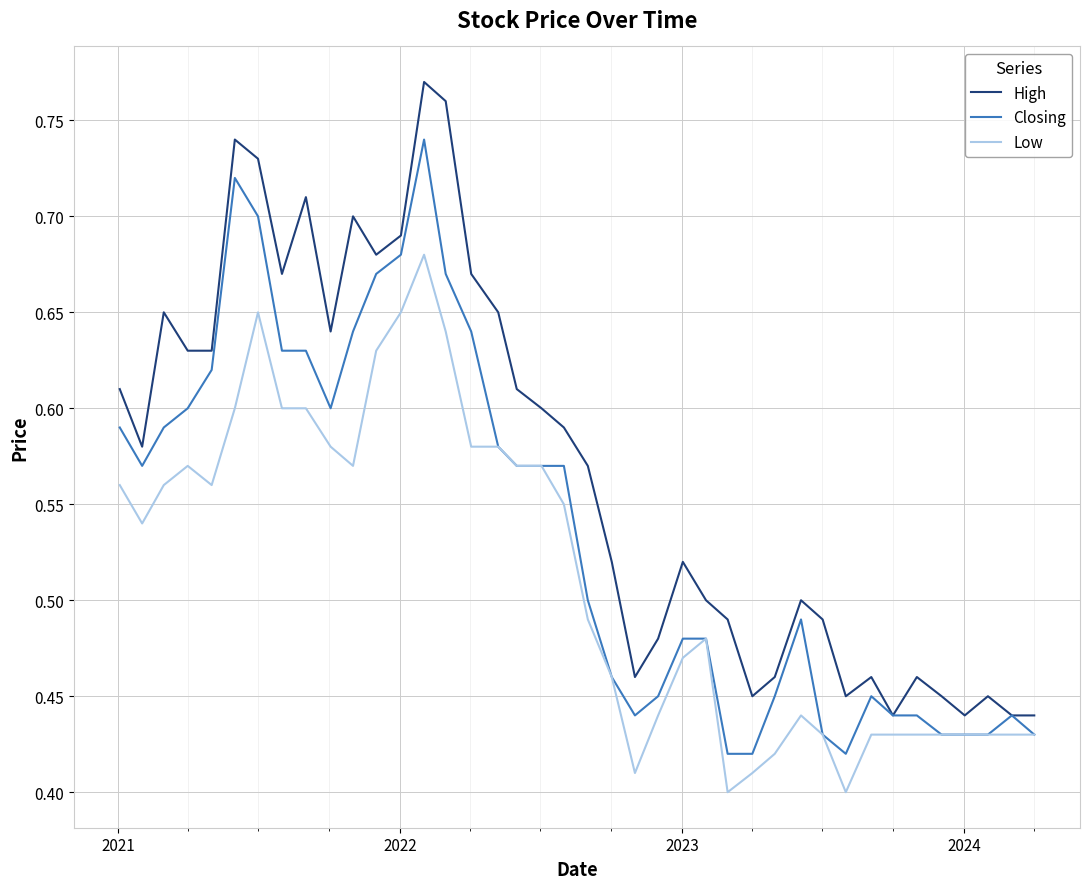

List the series in order of their peak value, highest first.

High, Closing, Low